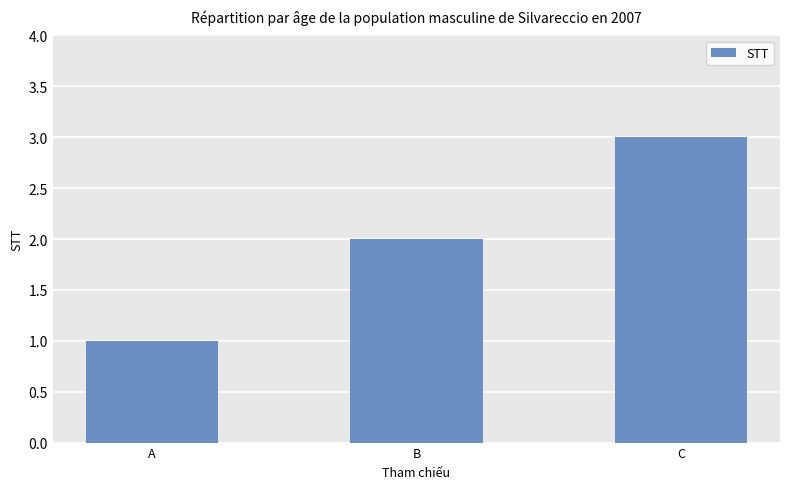

What is the value of the 1st bar from the left?

1